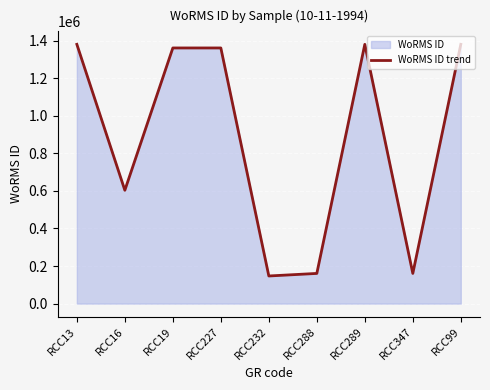

What is the change in value from RCC16 to RCC347?

-442853